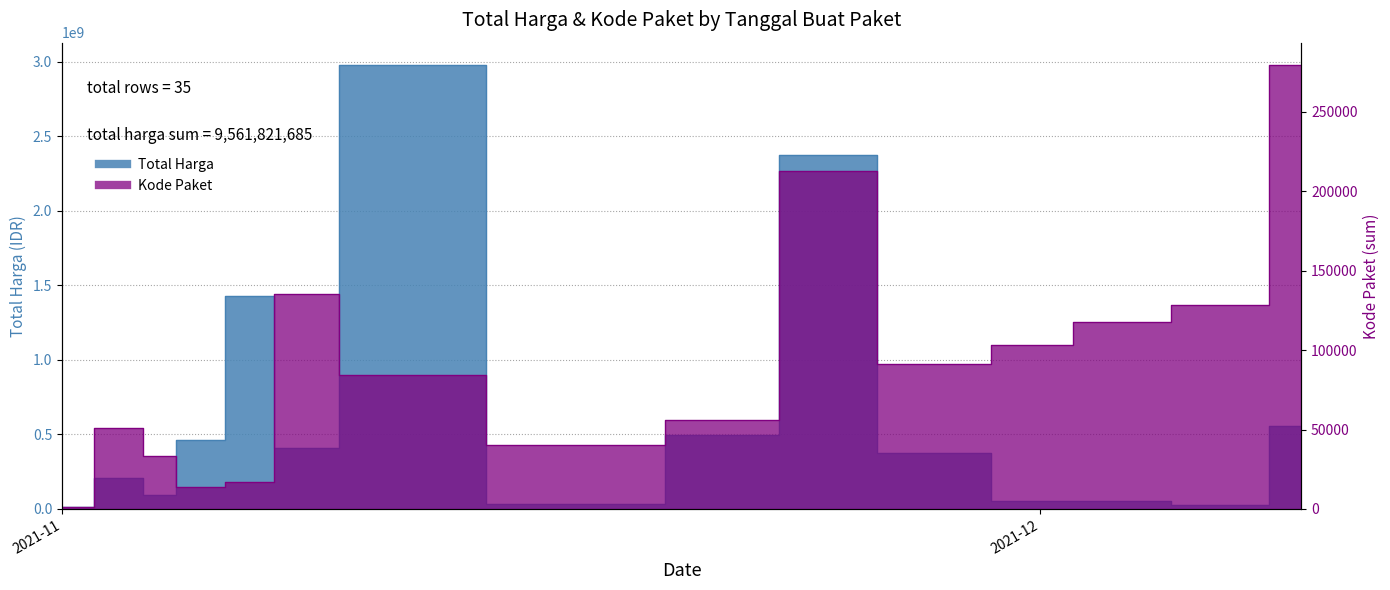

Which series has the largest range (max minus min)?

Total Harga